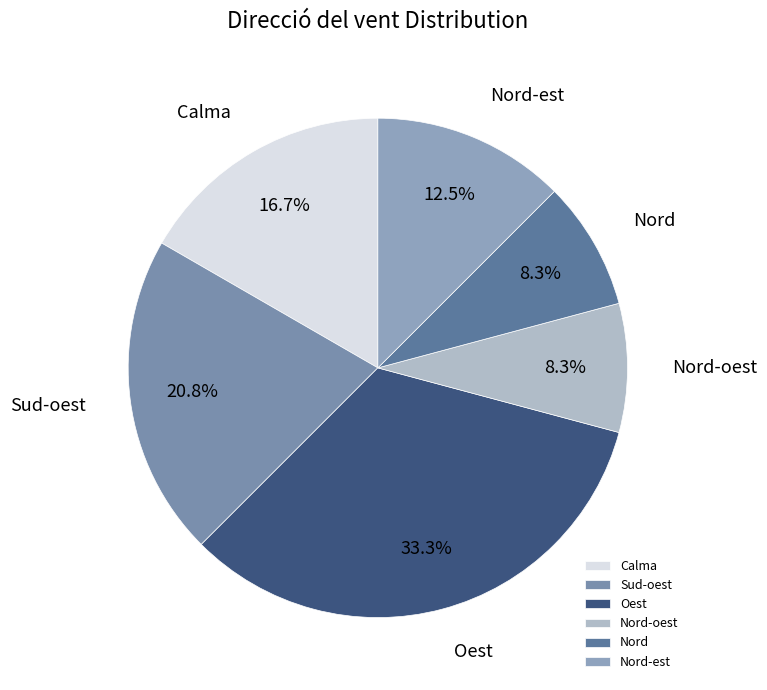

What is the largest slice in the pie chart?

Oest